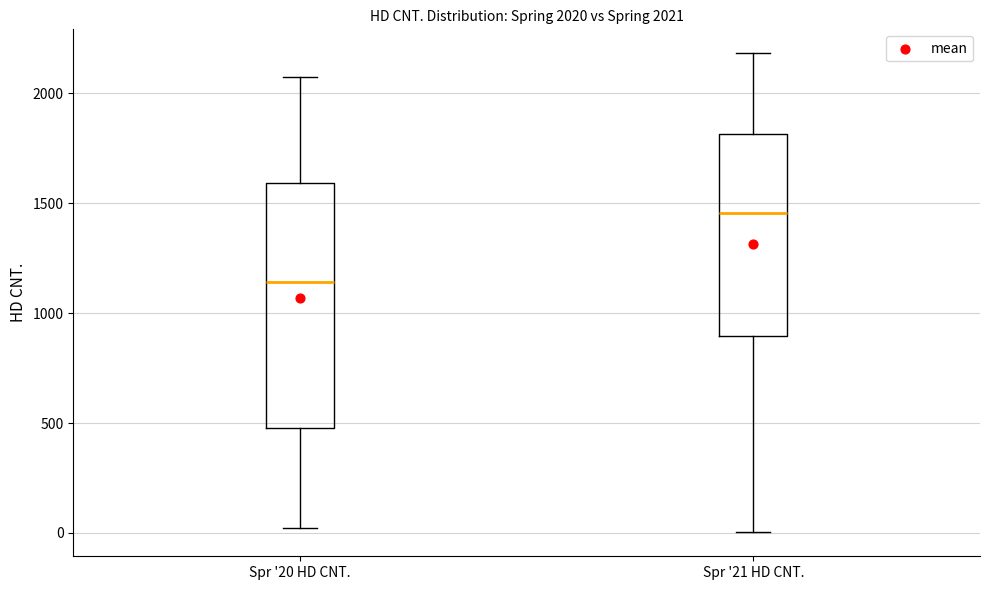

Which box is the tallest, from its lower edge to its upper edge?

Spr '20 HD CNT.